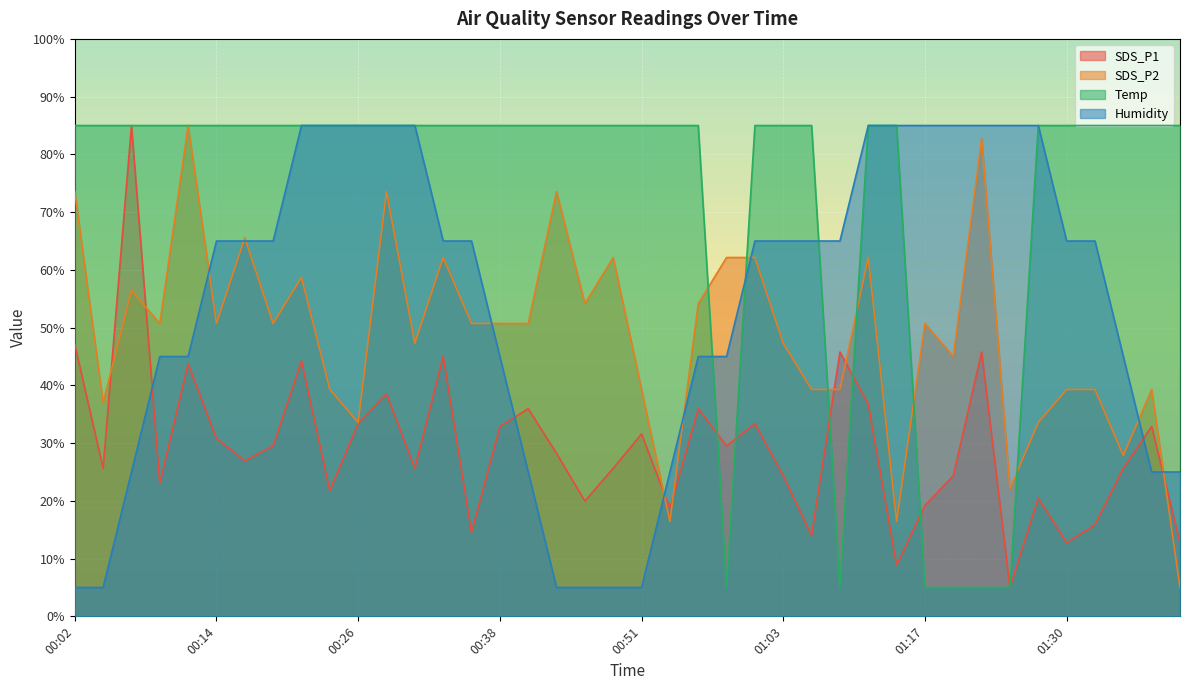

True or false: Temp and SDS_P1 cross at least once.

True